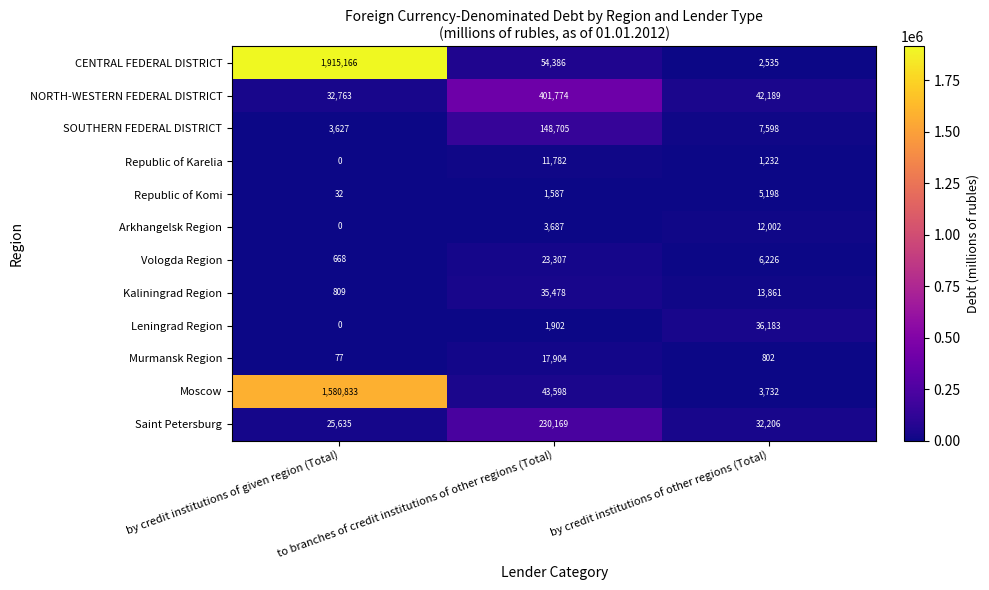

Where is Arkhangelsk Region nearest to the value 6001?

to branches of credit institutions of other regions (Total)